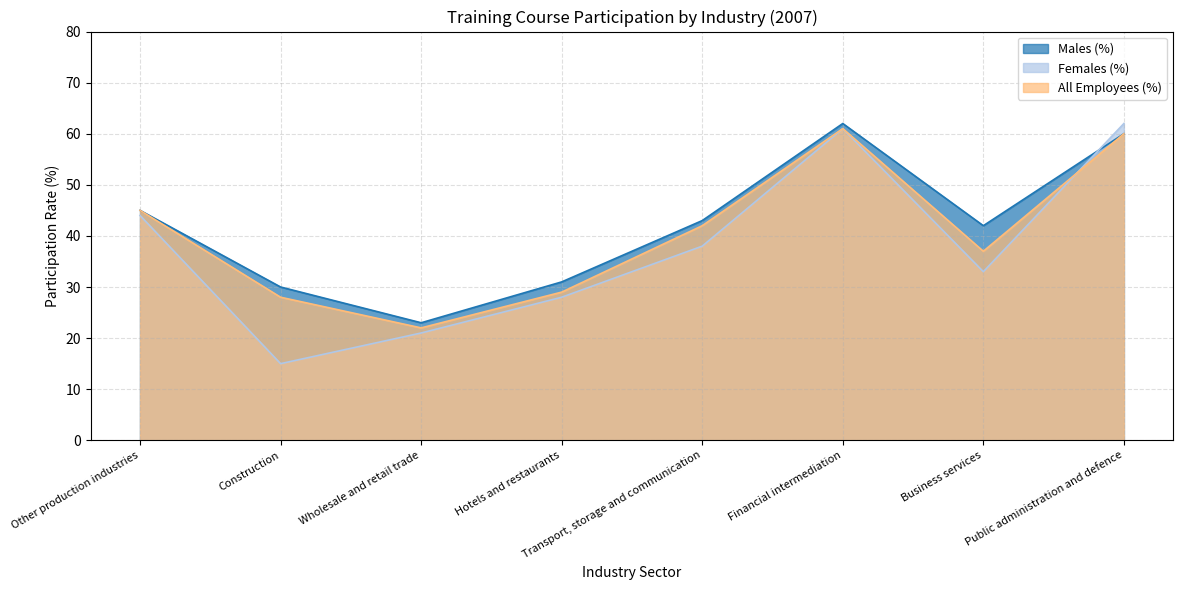

Which series has the largest total across all categories?

Males (%)